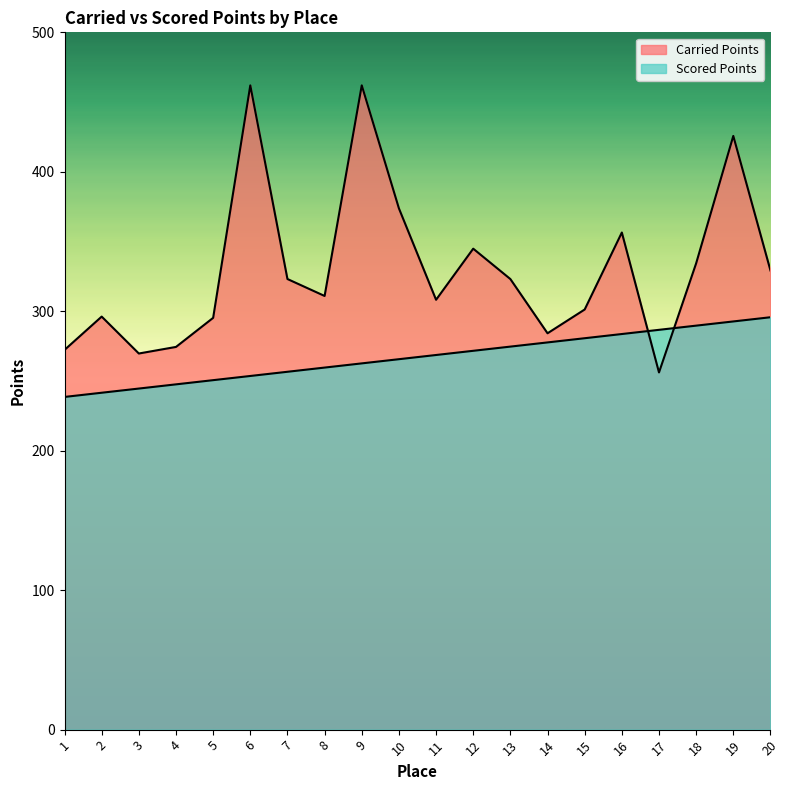

What is the lowest value of the Carried Points series?

256.1